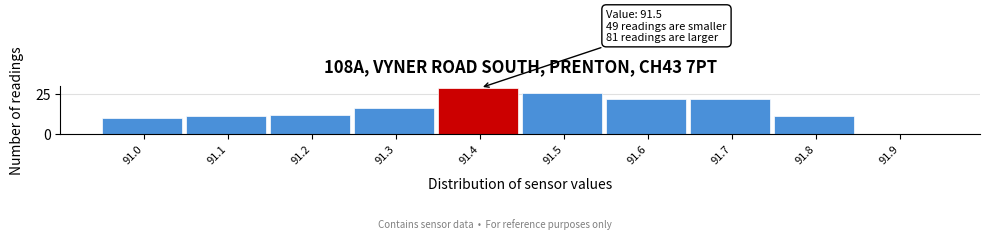

Reading left to right, what are all the values shown in this chart?

91.0=10	91.1=11	91.2=12	91.3=16	91.4=29	91.5=26	91.6=22	91.7=22	91.8=11	91.9=0